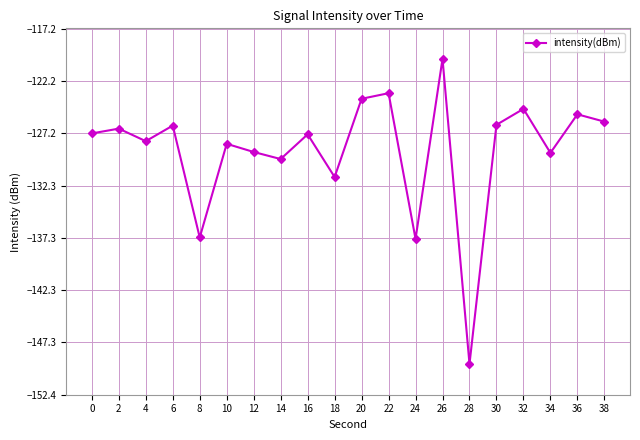

What is the value of the 12th point from the left?

-123.4